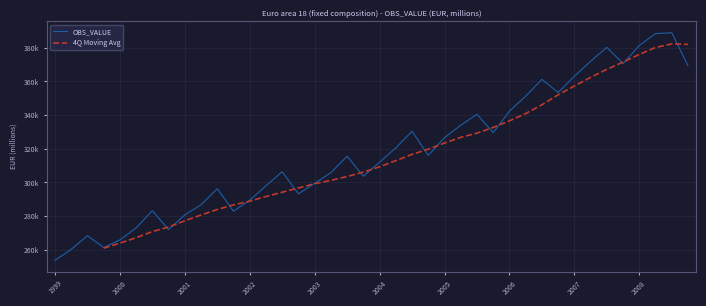

What is the label of the 2nd point from the right?

2008-Q3